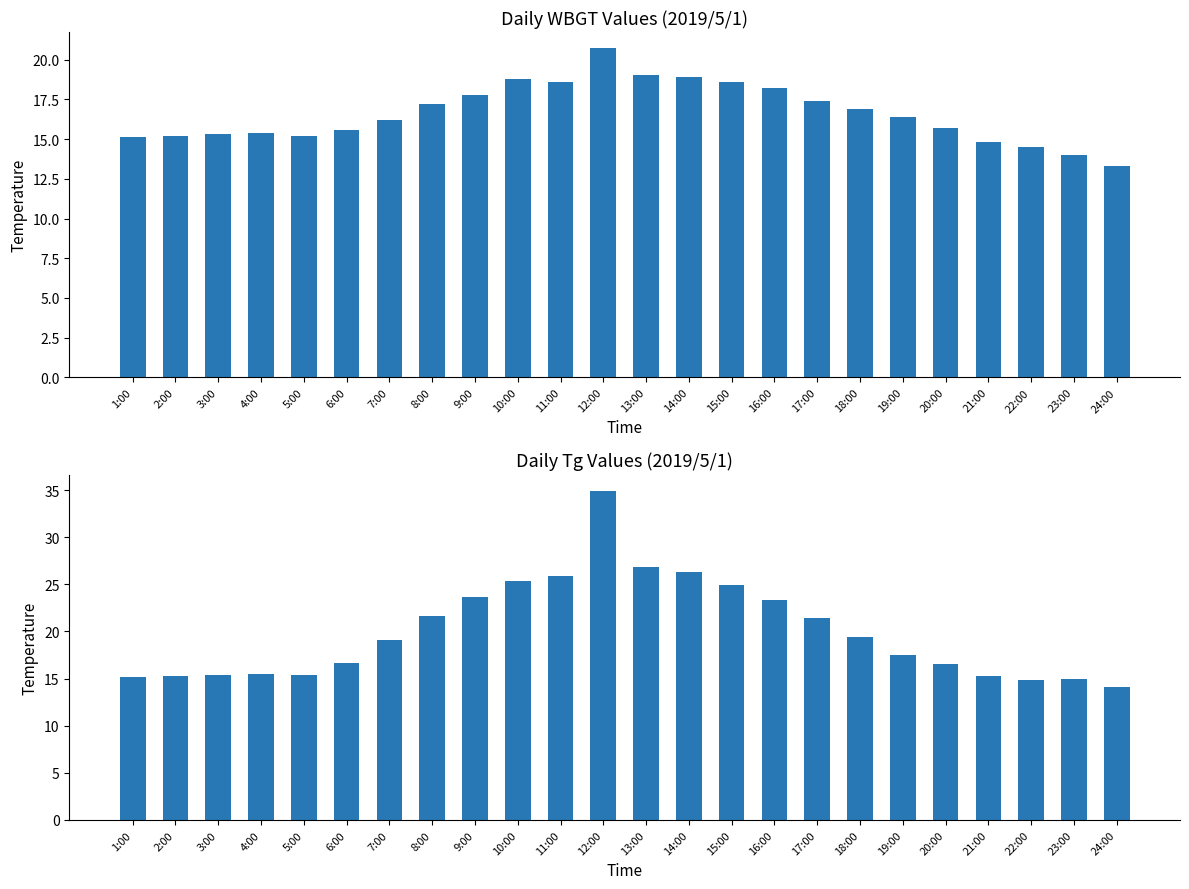

At which label does Tg reach its peak?

12:00